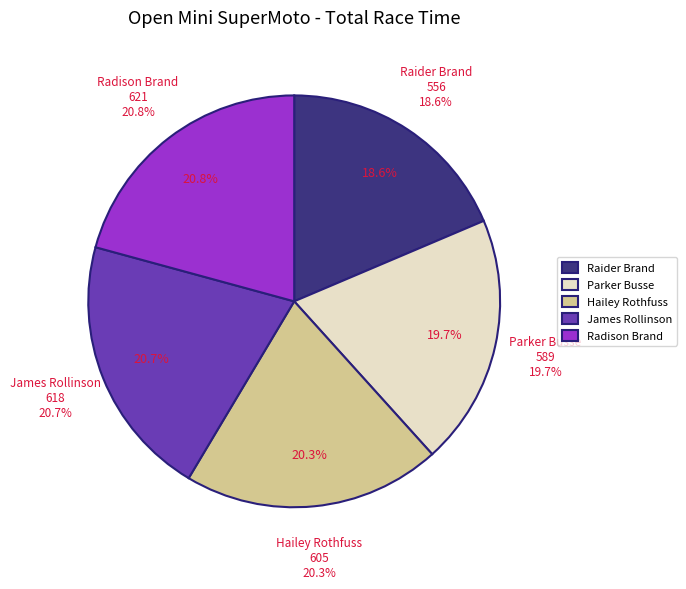

Is Anthony Rains the majority of the pie?

No